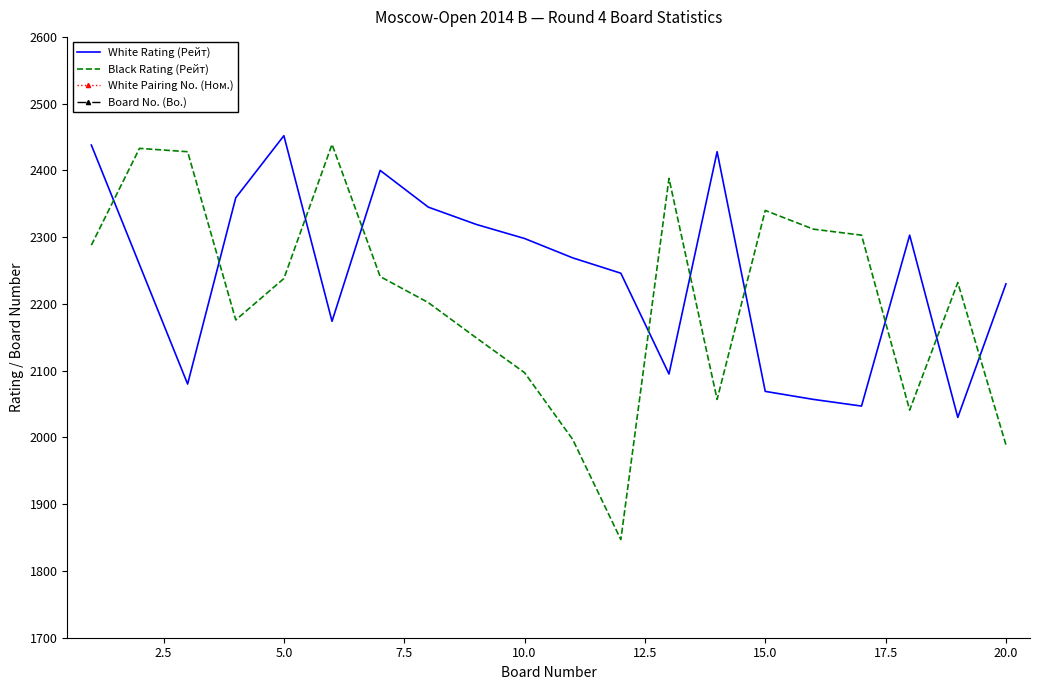

True or false: Black Rating (Рейт) has a value of 3461 at 20.0.

False